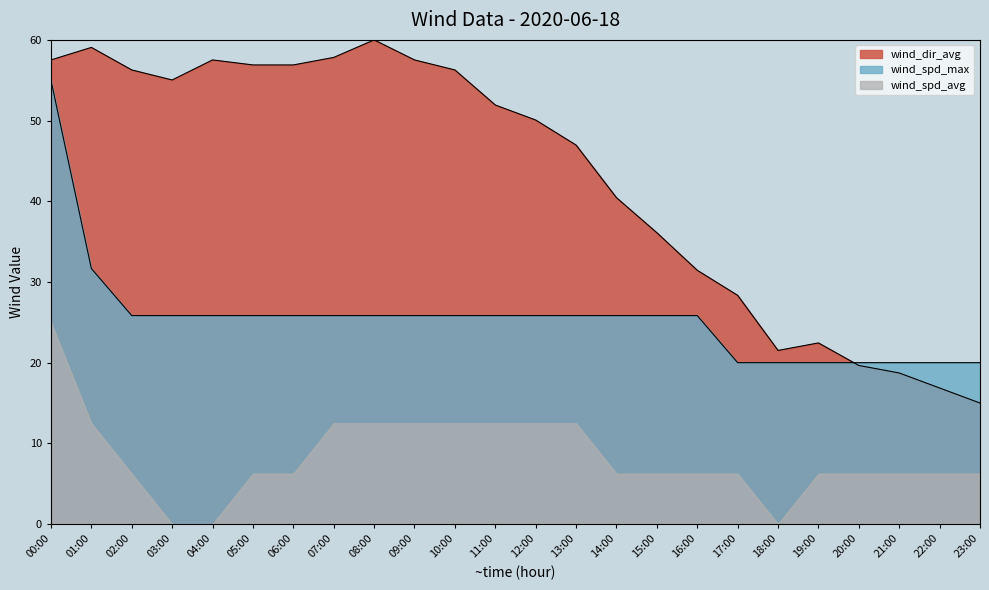

List the series in order of their overall mean, lowest first.

wind_spd_avg, wind_spd_max, wind_dir_avg